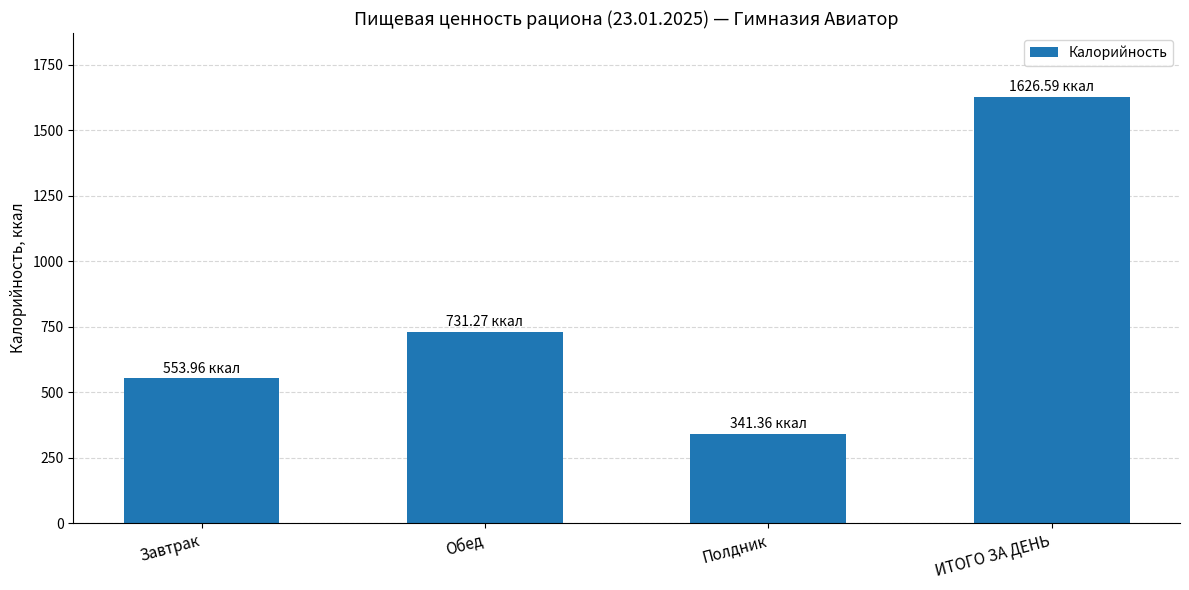

Rank the categories by value from lowest to highest.

Полдник, Завтрак, Обед, ИТОГО ЗА ДЕНЬ